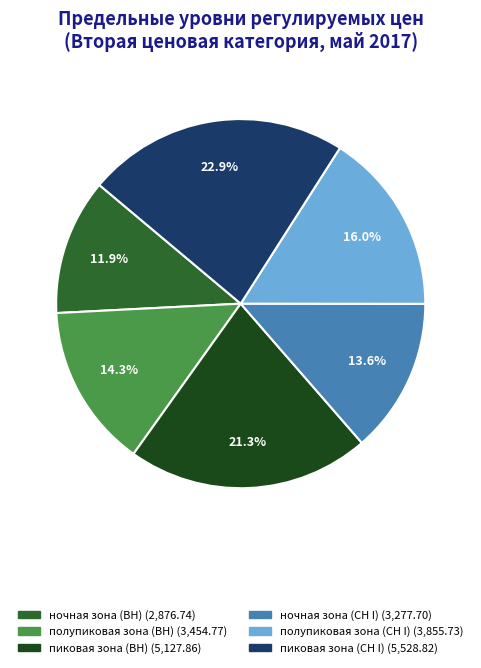

Approximately how many times larger is the value at пиковая зона (СН I) compared to полупиковая зона (СН I)?

1.4